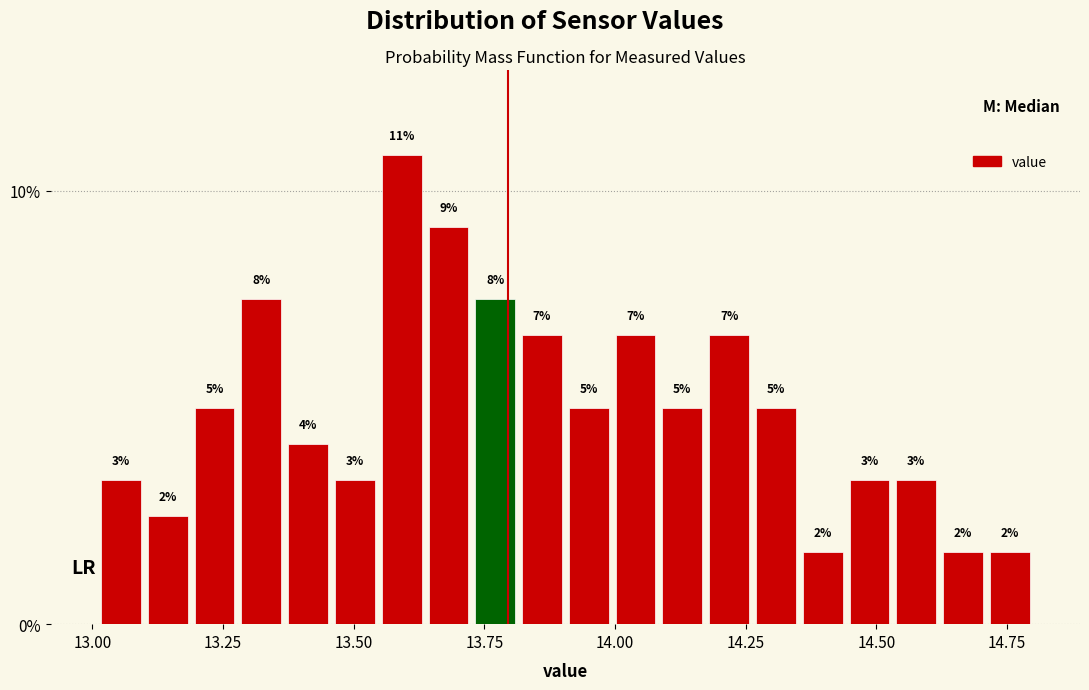

Around what value on the x-axis is the tallest bar? Give the approximate position of its centre, as read against the axis.

13.60